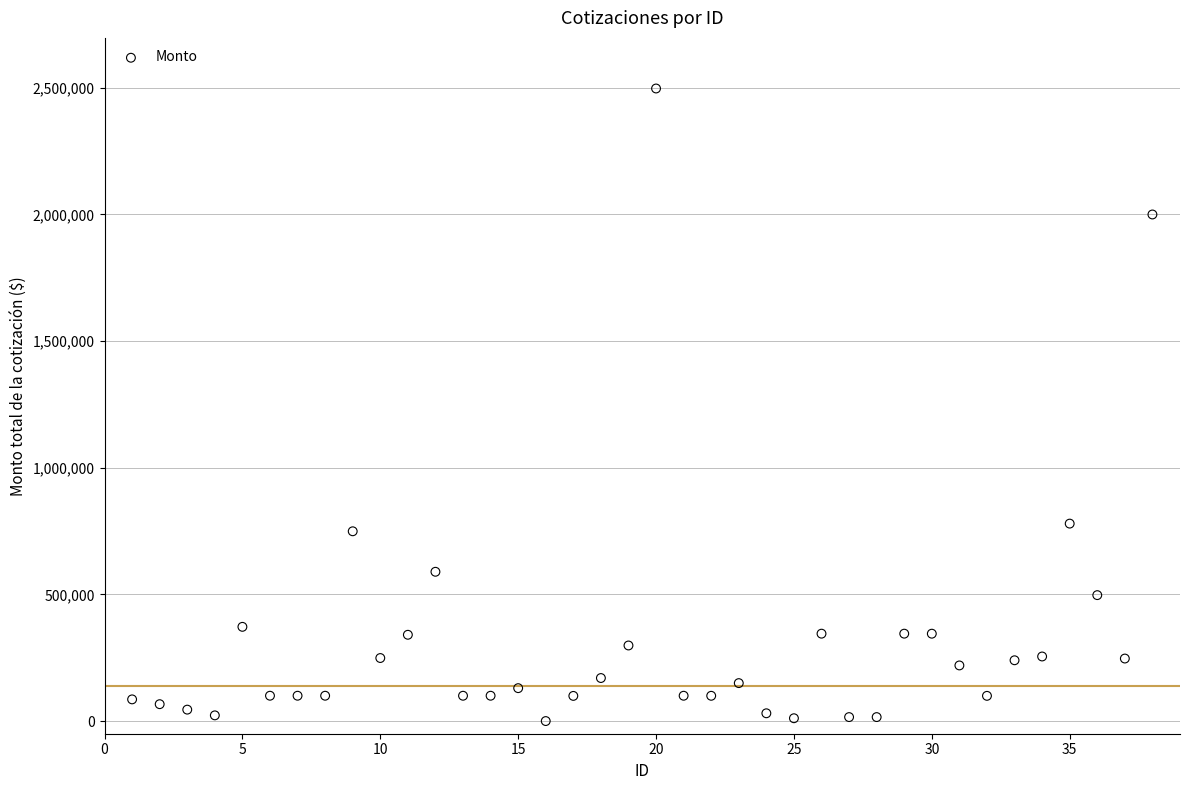

What is the range of Y values (max minus min)?

2497399.2